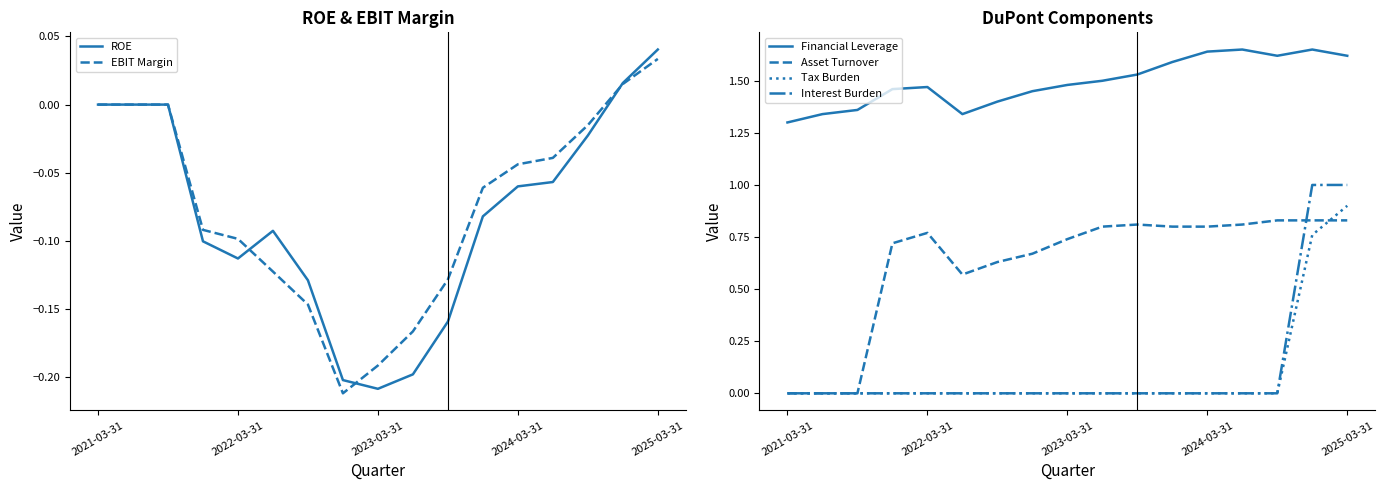

At which category does the chart reach its minimum across all series?

7